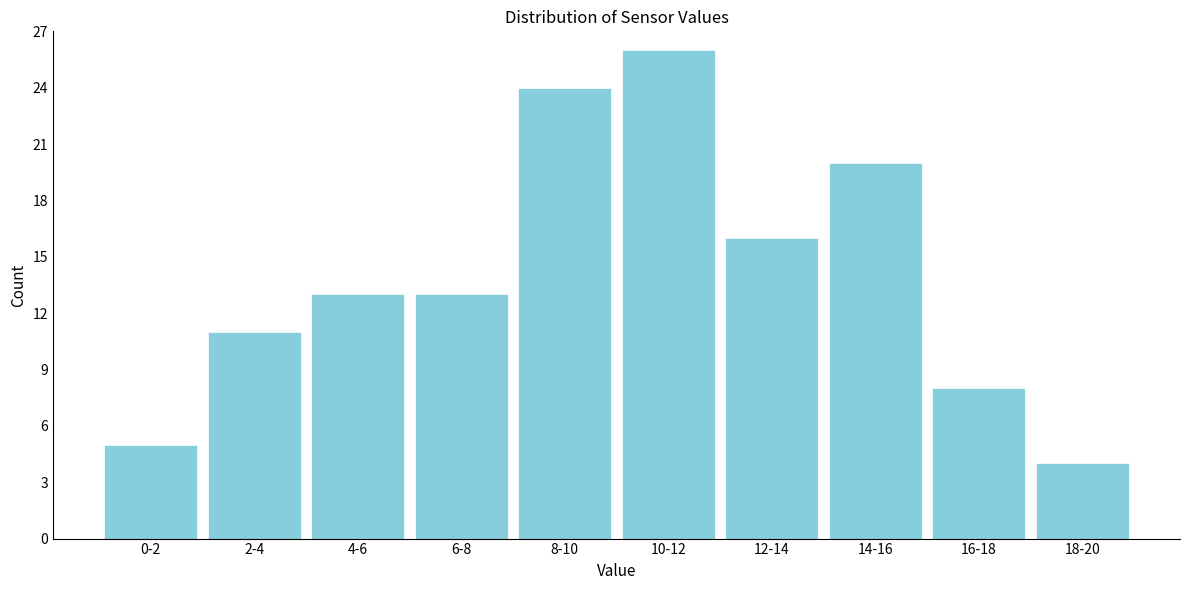

Reading right to left, transcribe all the data shown in this chart.

4	8	20	16	26	24	13	13	11	5